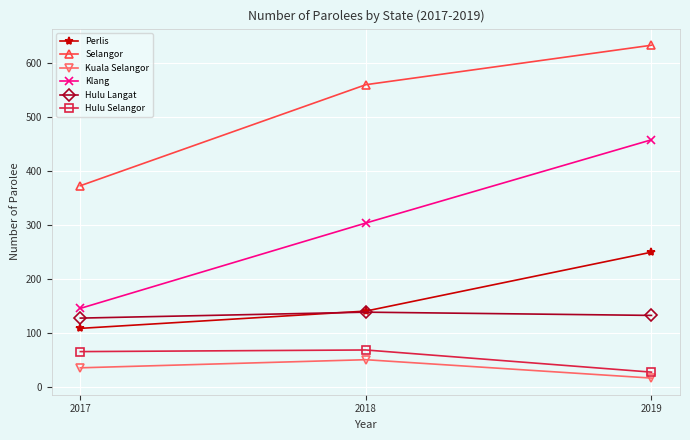

Where does the Hulu Langat series first go above 132?

2018